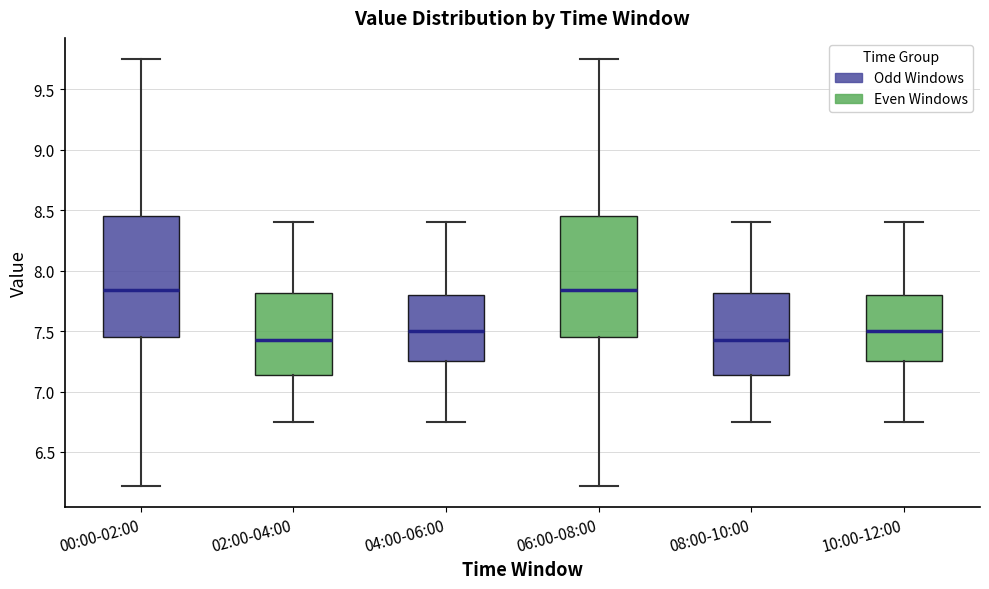

Where is the upper edge of the box for 06:00-08:00 on the y-axis? The values are not printed on the chart, so give them approximately, as read against the axis.

8.45